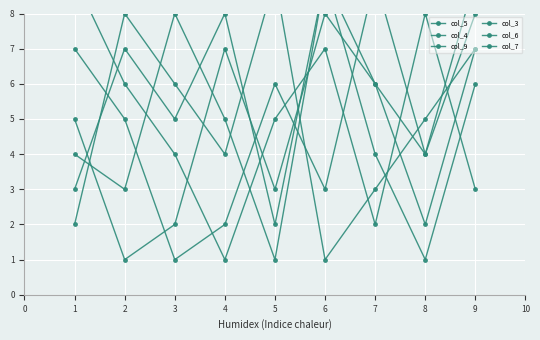

Count the col_9 values in the range 3 to 7.

5